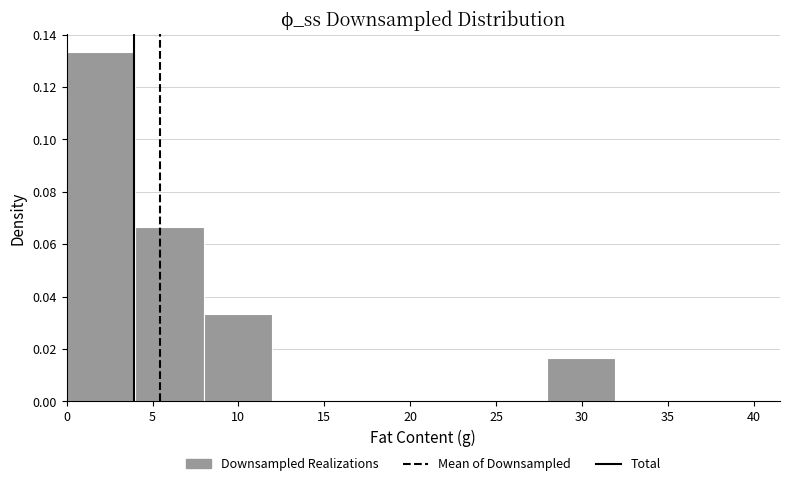

Reading left to right, transcribe this chart: for each bar, give the range it covers on the x-axis and its height. Neither the bar edges nor the heights are printed on the chart, so give them approximately, as read against the axes.

0 to 4: 0.134
4 to 8: 0.066
8 to 12: 0.034
12 to 16: 0
16 to 20: 0
20 to 24: 0
24 to 28: 0
28 to 32: 0.016